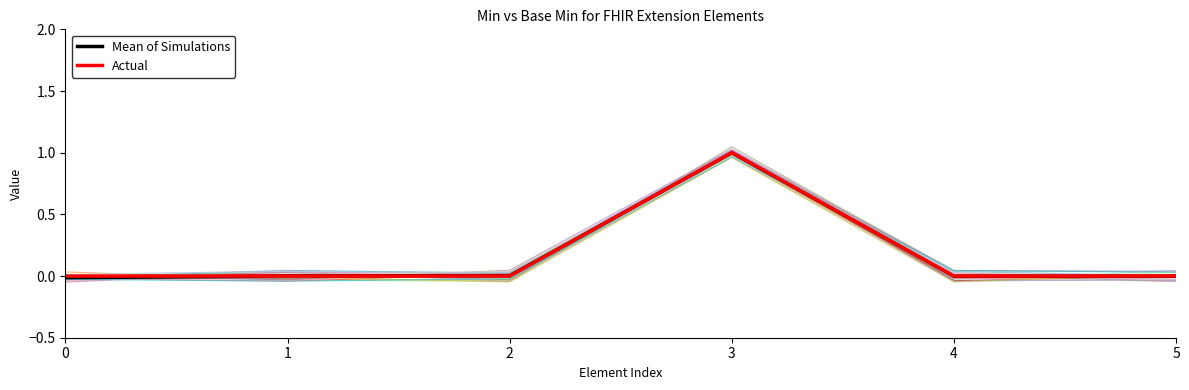

At which label does Mean of Simulations first exceed 0?

1